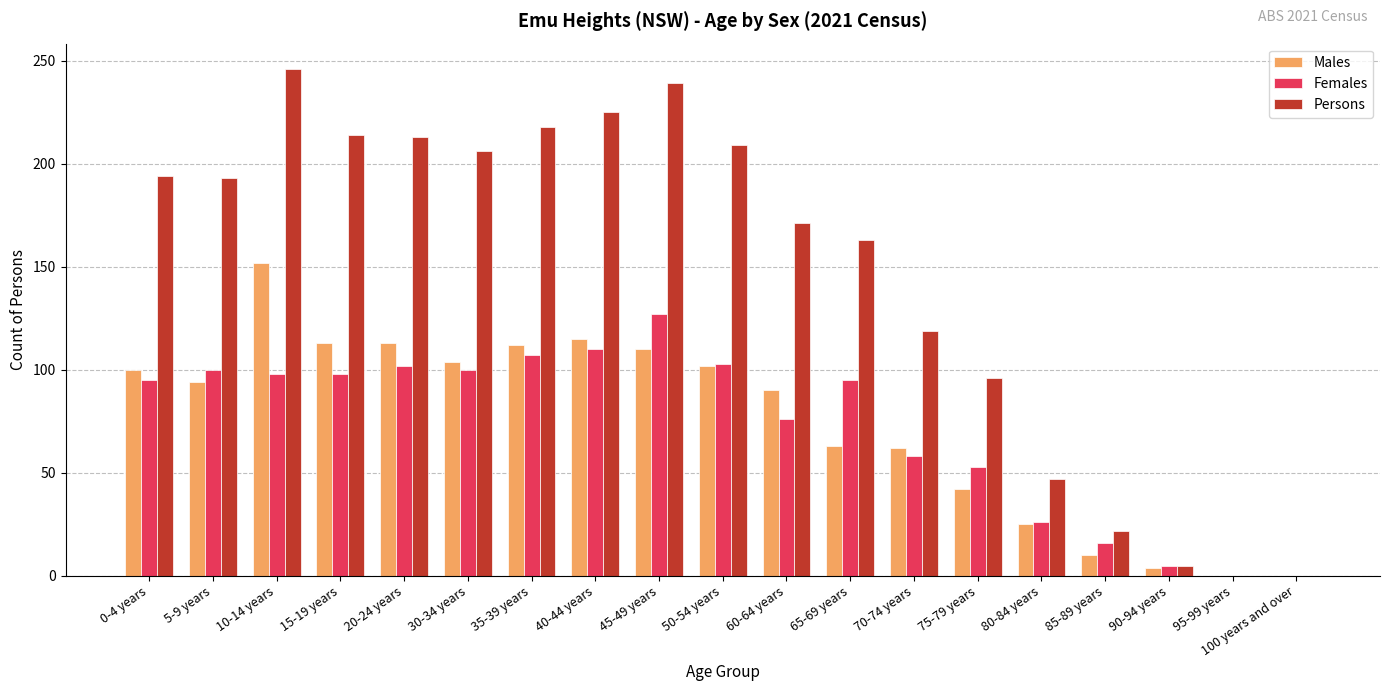

Which series has the largest range (max minus min)?

Persons